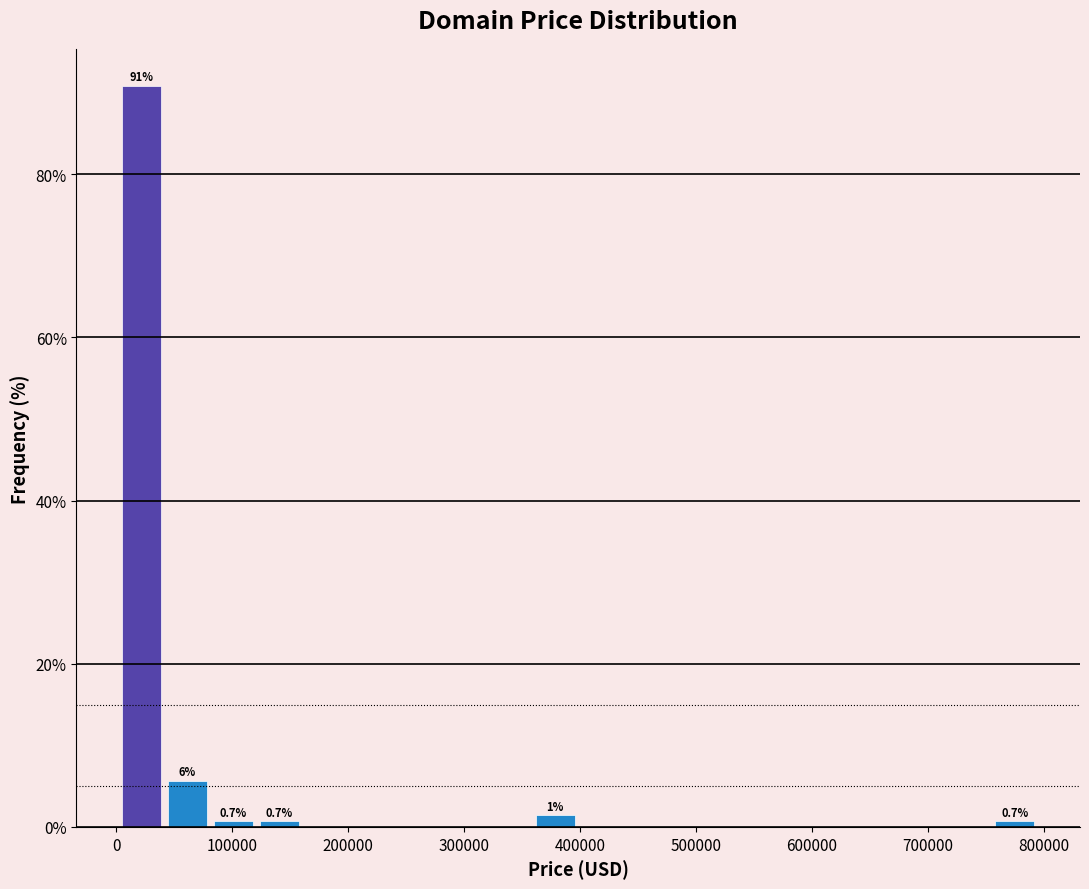

Read against the x-axis, roughly where is the centre of the tallest bar?

20000